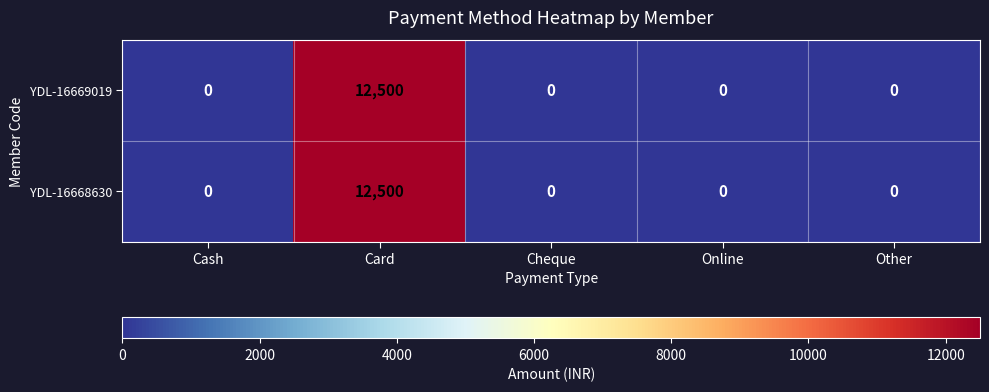

Reading left to right, what are all the values shown in this chart?

YDL-16669019: Cash=0	Card=12500	Cheque=0	Online=0	Other=0
YDL-16668630: Cash=0	Card=12500	Cheque=0	Online=0	Other=0